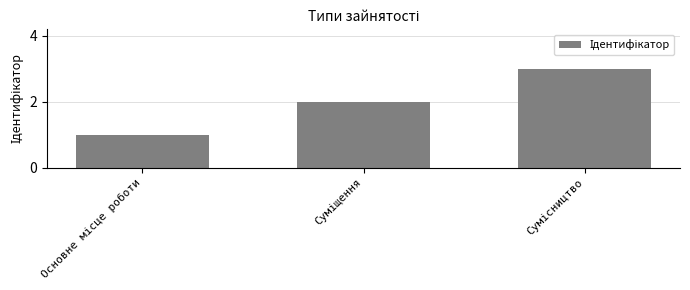

What is the sum of all values?

6